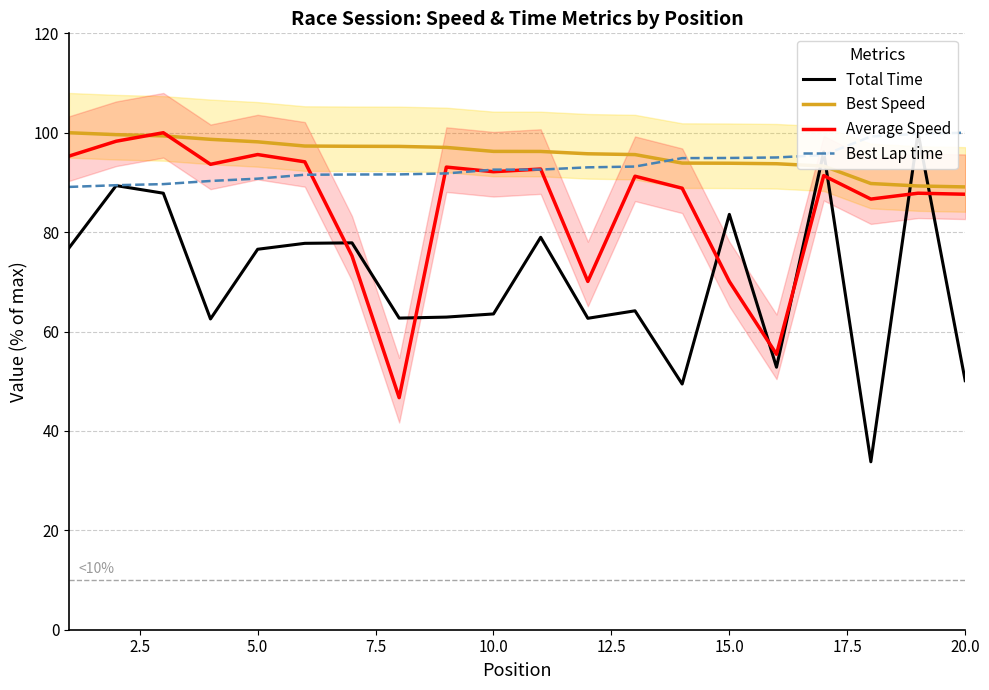

What is the sum of all Best Lap time values?

1866.6